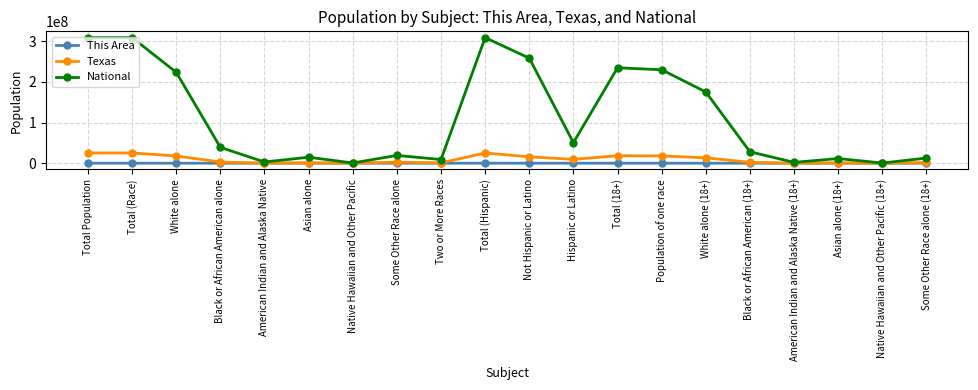

What is the difference between the highest and lowest values at White alone (18+)?

175131240